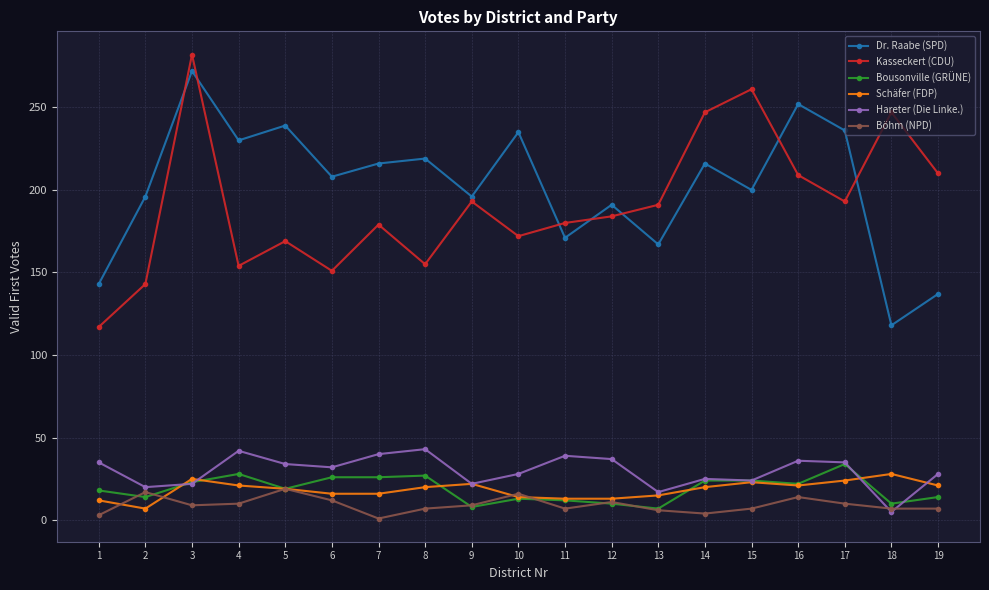

Between 3 and 5, which series saw the biggest shift?

Kasseckert (CDU)